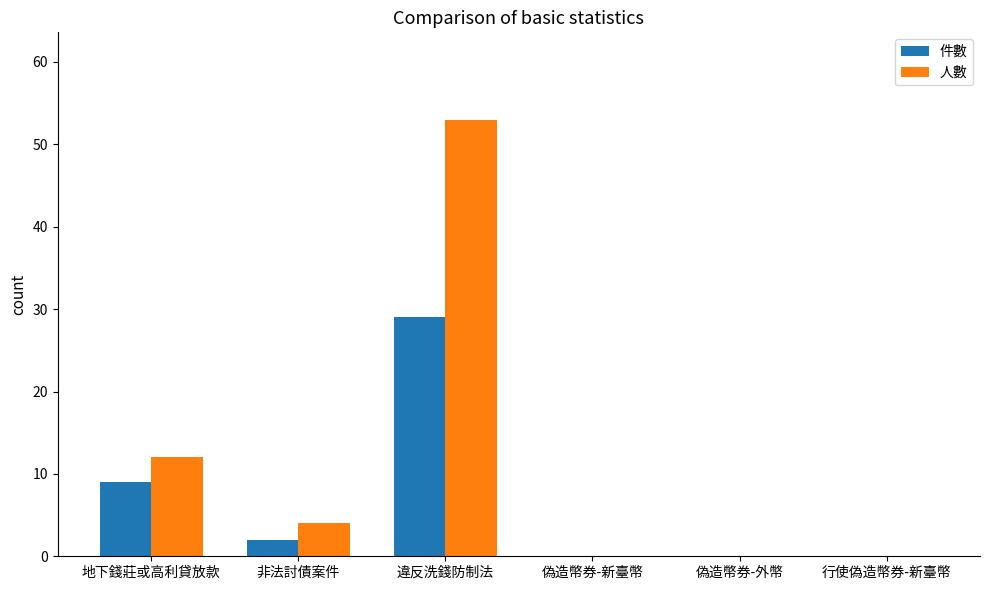

Where does the 件數 series first go above 2?

地下錢莊或高利貸放款